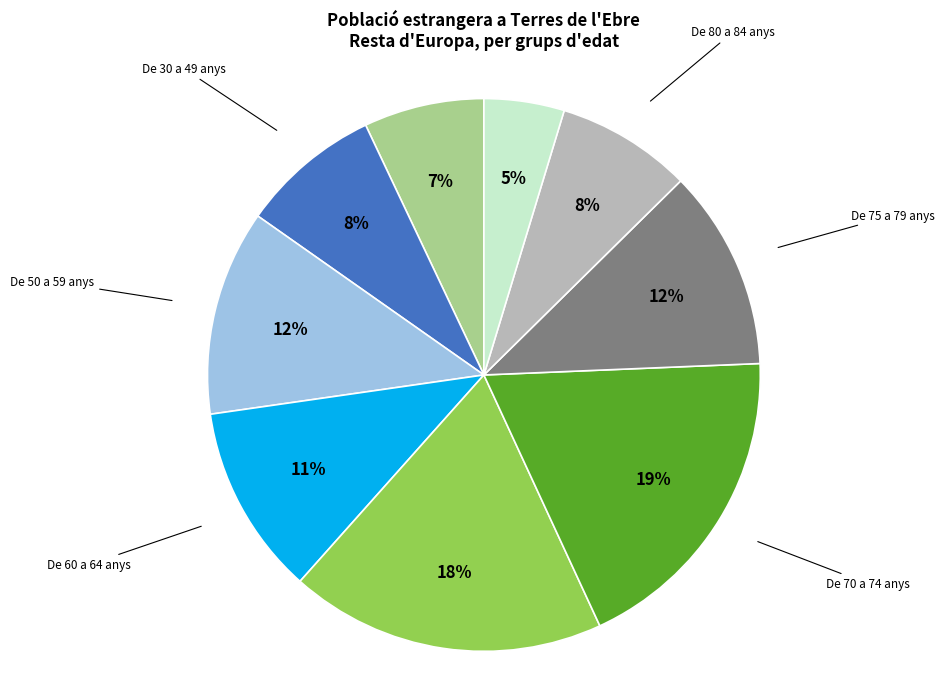

Is there any slice that represents more than half of the pie?

No